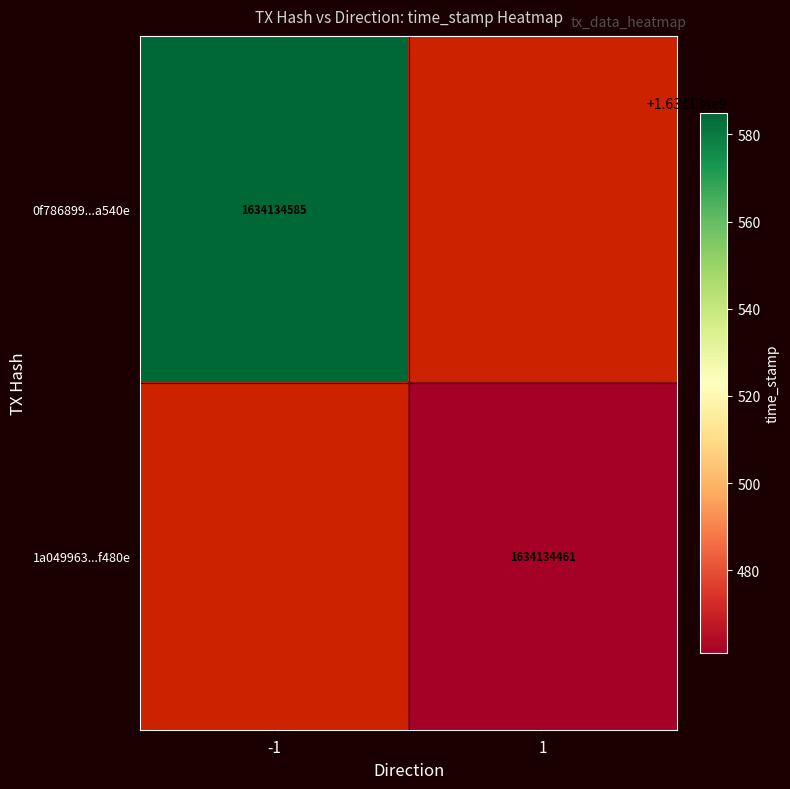

List the series in order of their overall mean, lowest first.

1a049963932aafc30c309391b1cfa06664af480, 0f78689981fe88a5bc20626ae275a6cb39a540e